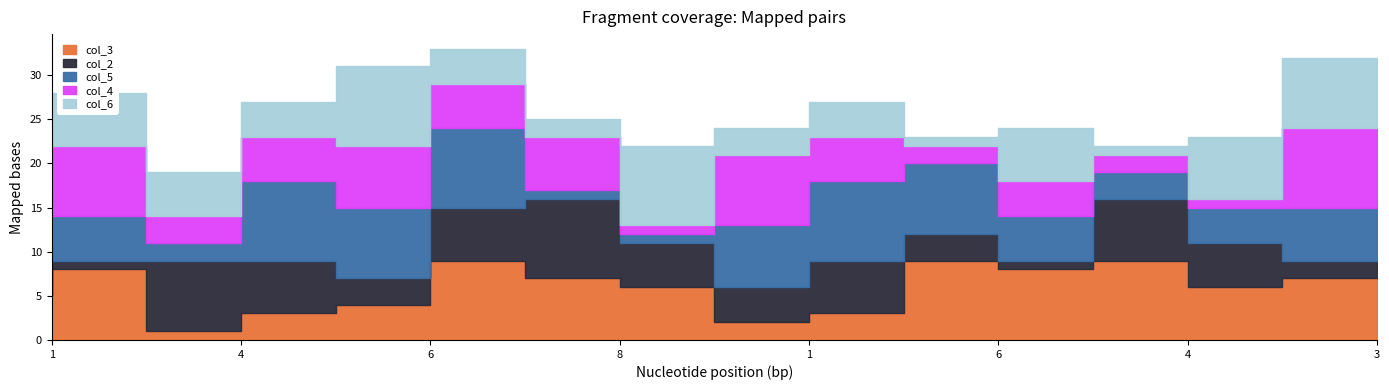

Rank the series by their maximum value, from highest to lowest.

col_3, col_2, col_5, col_4, col_6